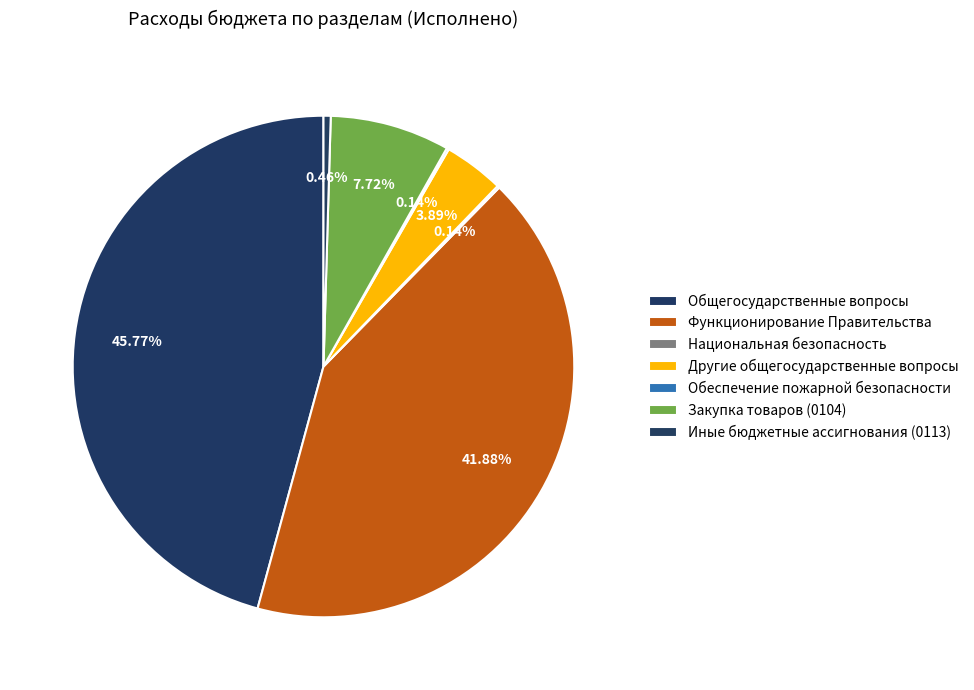

To the nearest percent, what is the difference between the Обеспечение пожарной безопасности and Общегосударственные вопросы slice percentages?

46%